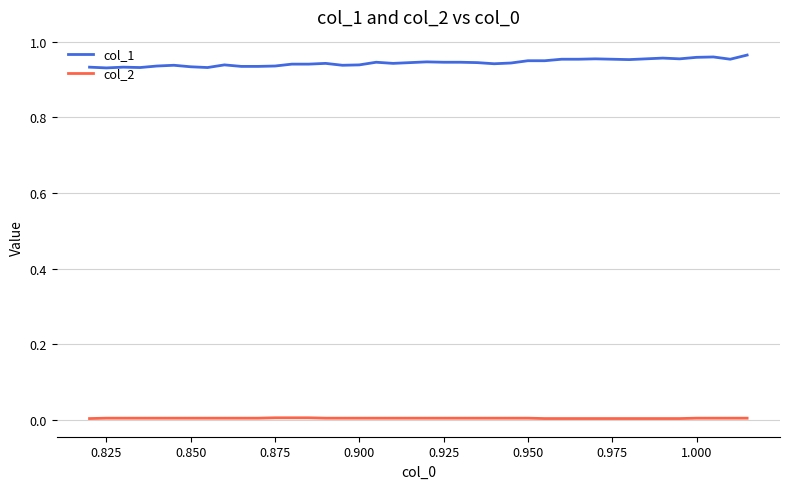

List the series in order of their overall mean, lowest first.

col_2, col_1